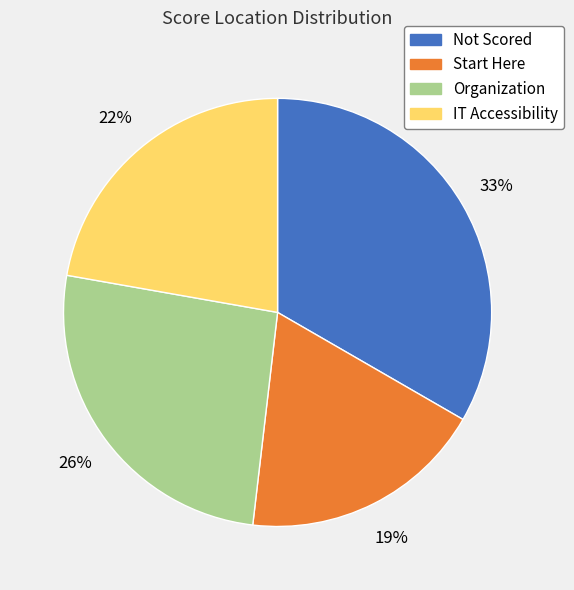

Is there any slice that represents more than half of the pie?

No